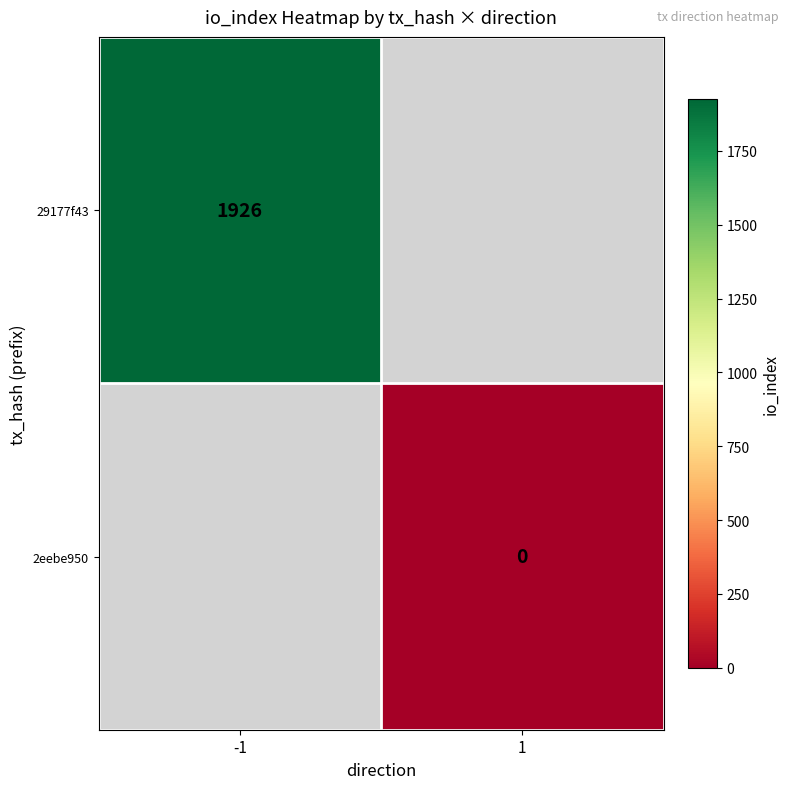

How many series are shown in this chart?

2